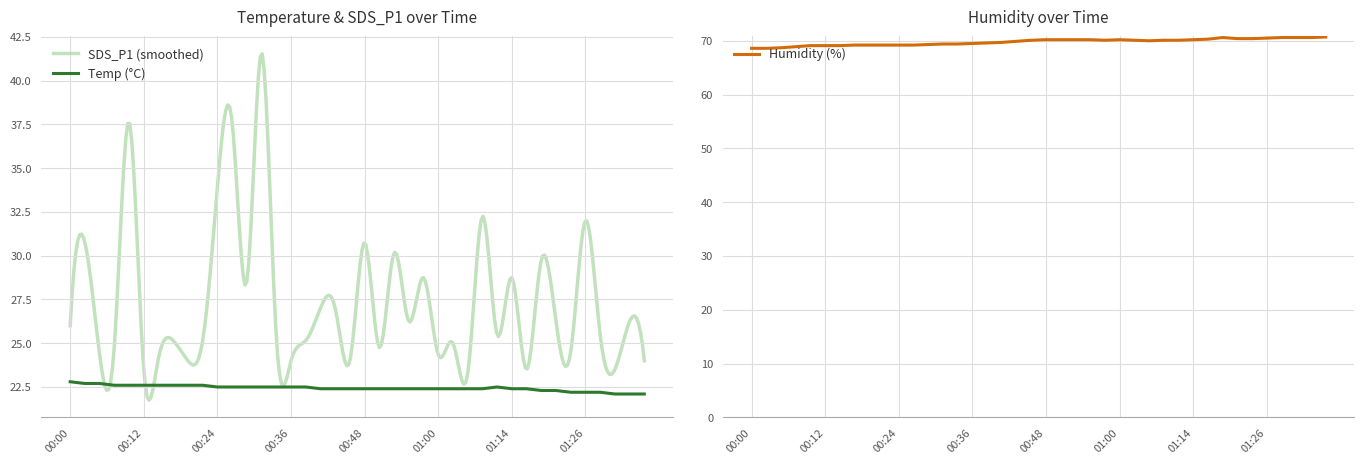

What is the spread (max minus min) of values at 01:08?

47.7